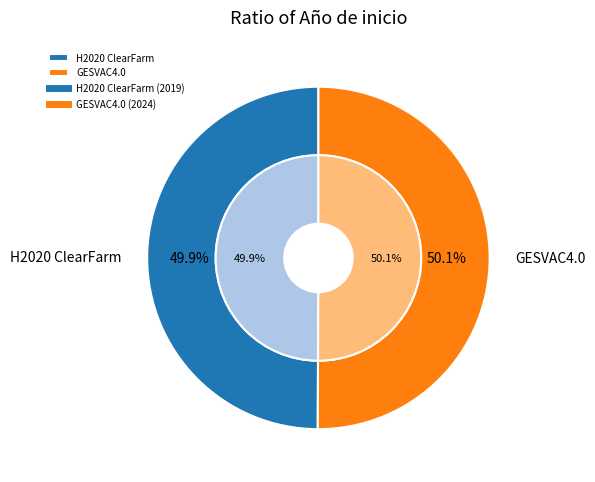

What percentage do GESVAC4.0 and H2020 ClearFarm together represent?

100.0%